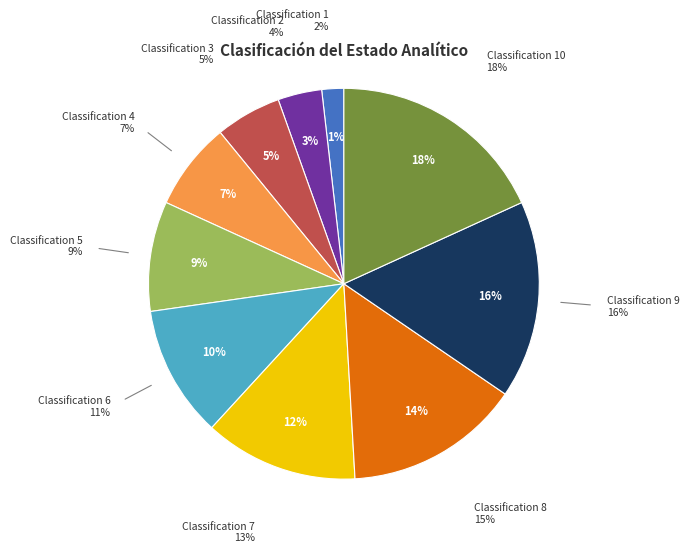

Rank the categories by value from lowest to highest.

1, 2, 3, 4, 5, 6, 7, 8, 9, 10